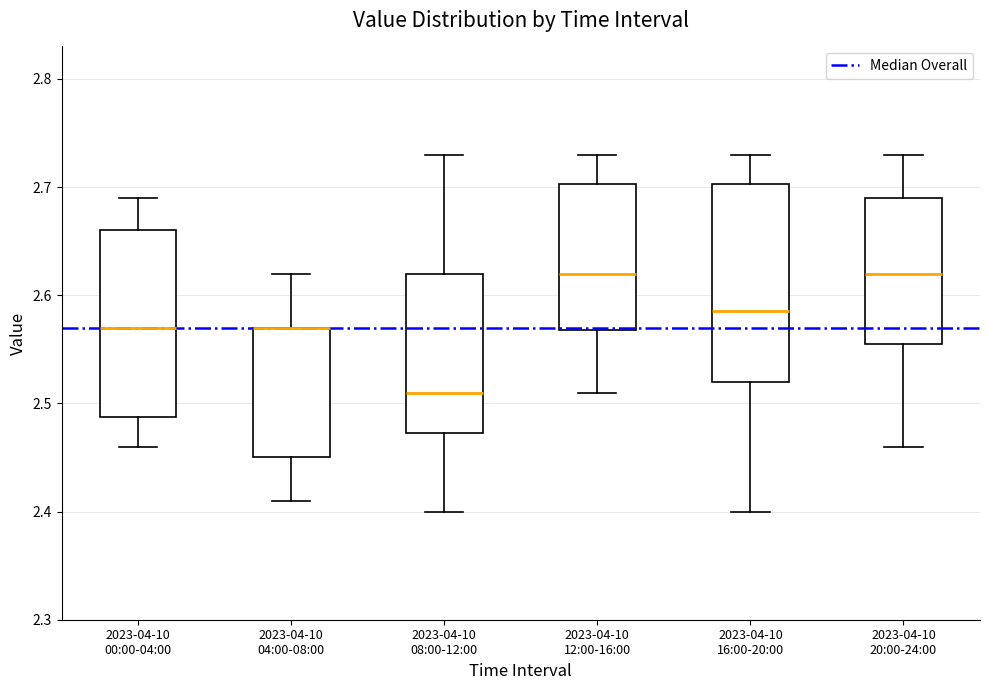

Comparing the boxes themselves (not the whiskers), which one is the tallest?

2023-04-10 16:00-20:00